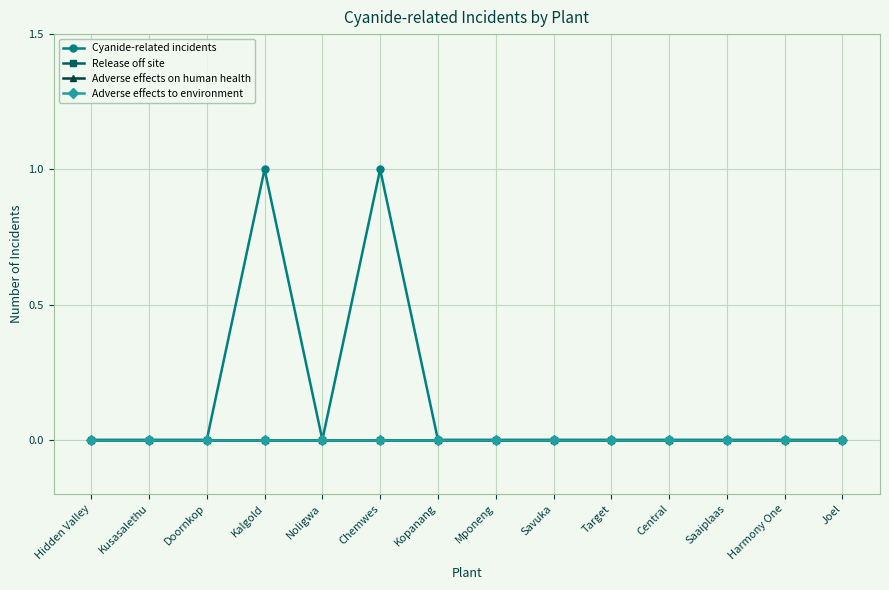

List the series in order of their peak value, lowest first.

Release off site, Adverse effects on human health, Adverse effects to environment, Cyanide-related incidents